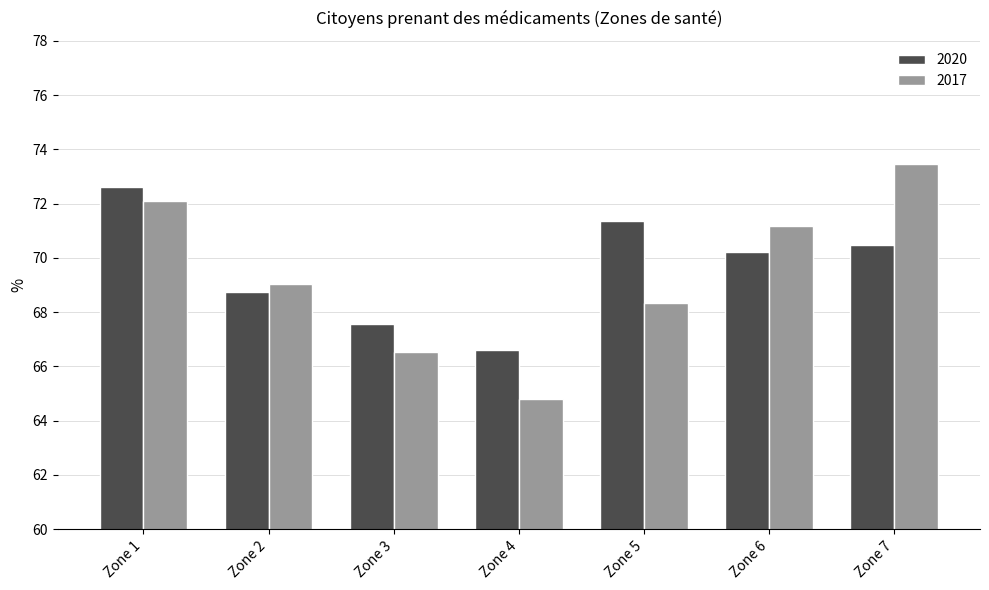

What is the spread (max minus min) of values at Zone 7?

3.0